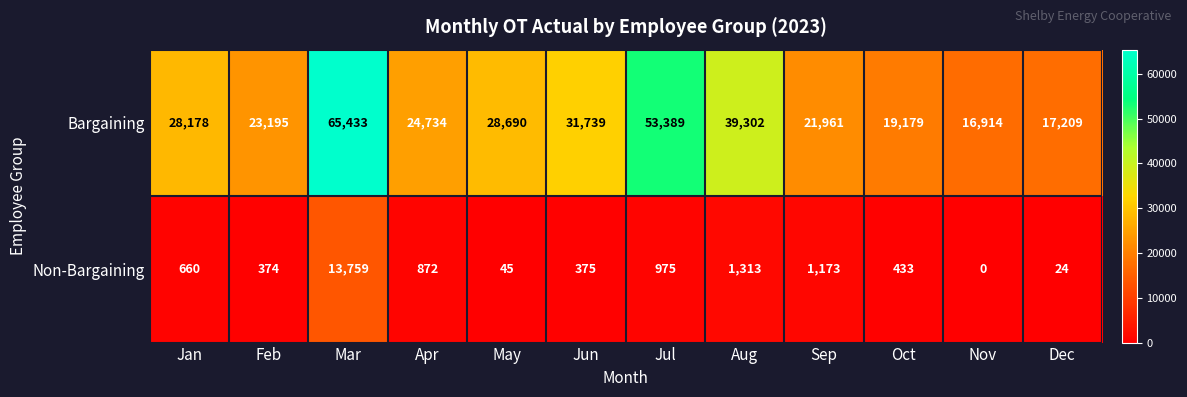

True or false: Non-Bargaining has a value of 17 at Dec.

False